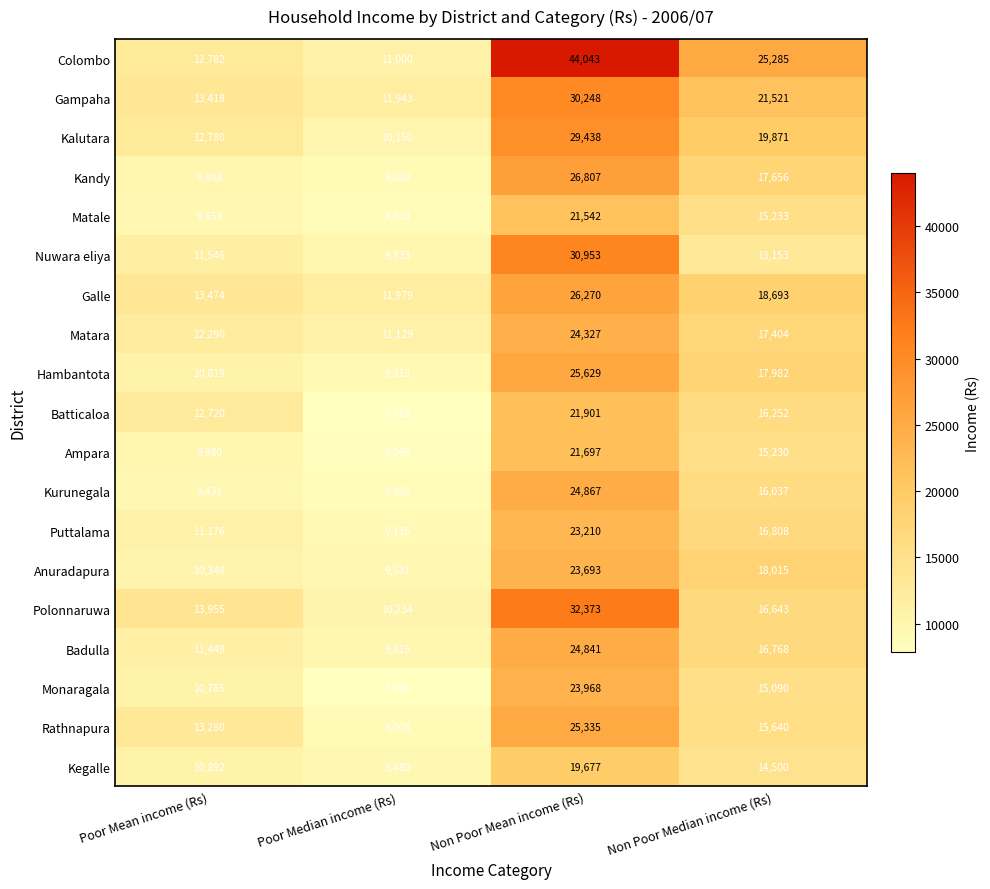

At which label does Monaragala first exceed 15090?

Non Poor Mean income (Rs)